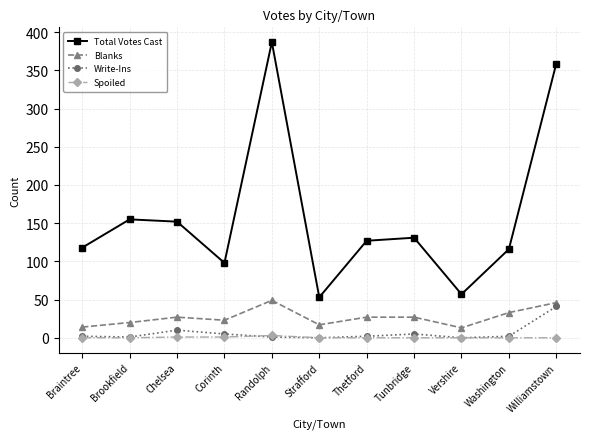

What value does the Spoiled series have at Corinth?

1